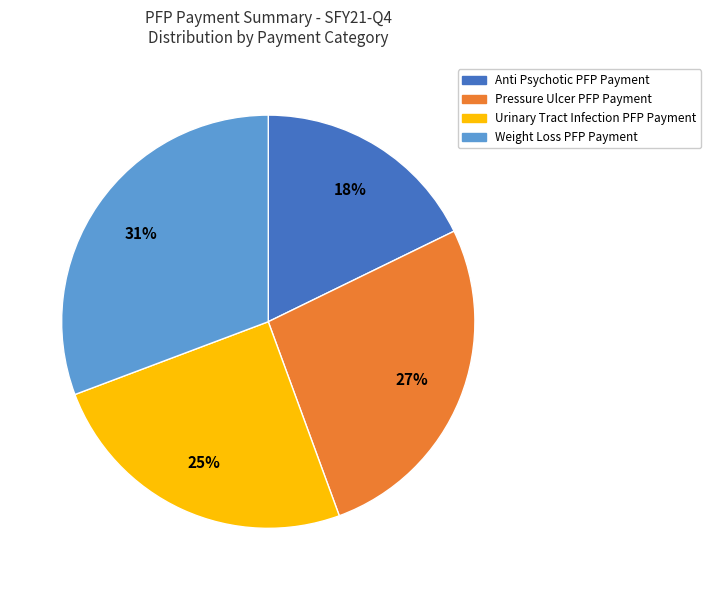

Is it true that Pressure Ulcer PFP Payment is 40% of the pie?

False